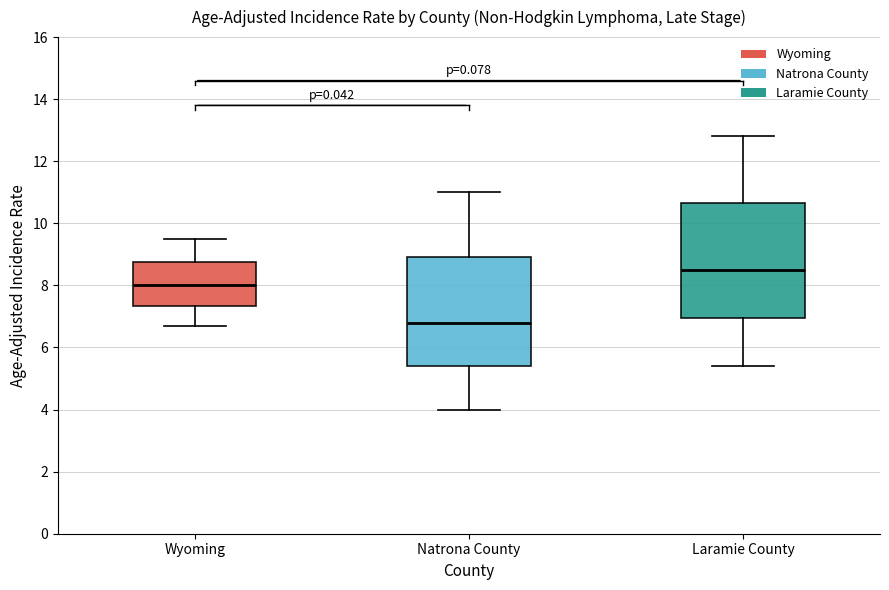

Reading left to right, read every box against the y-axis: the position of its median line, the range the box covers, and the ends of its whiskers. The values are not printed on the chart, so give them approximately, as read against the axis.

Wyoming: median 8.0, box 7.4 to 8.8, whiskers 6.8 to 9.6
Natrona County: median 6.8, box 5.4 to 9.0, whiskers 4.0 to 11.0
Laramie County: median 8.6, box 7.0 to 10.6, whiskers 5.4 to 12.8